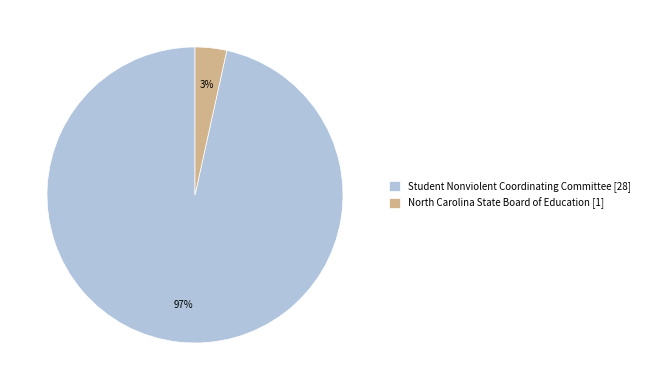

Is the sum of Student Nonviolent Coordinating Committee and North Carolina State Board of Education greater than half?

Yes